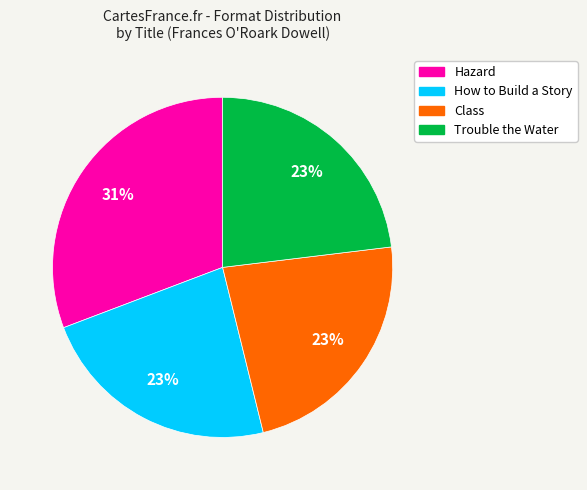

What is the largest slice in the pie chart?

Hazard